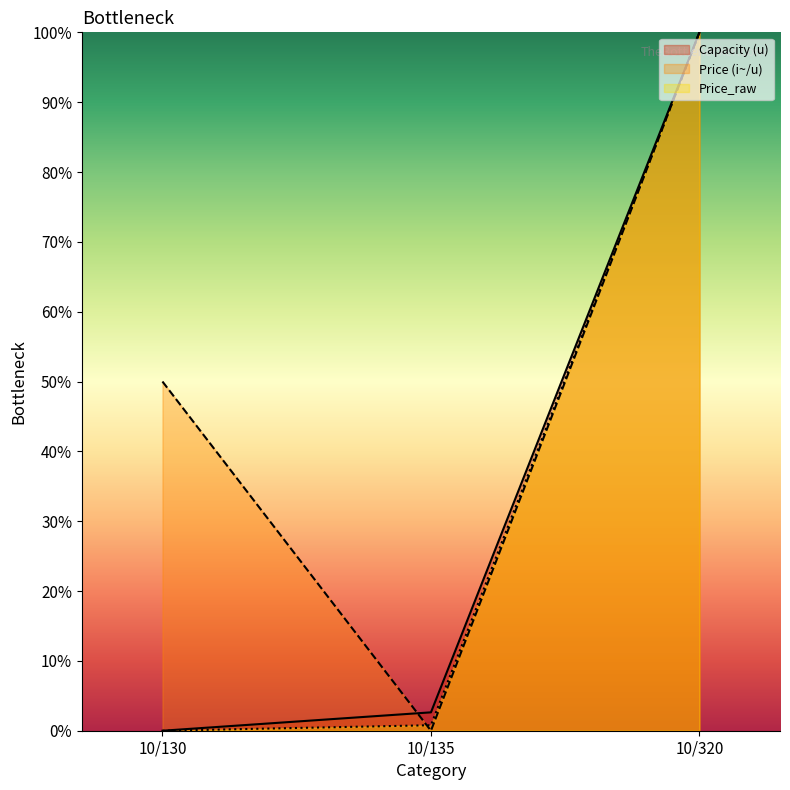

Between 10/135 and 10/320, which series saw the biggest shift?

Price (i~/u)